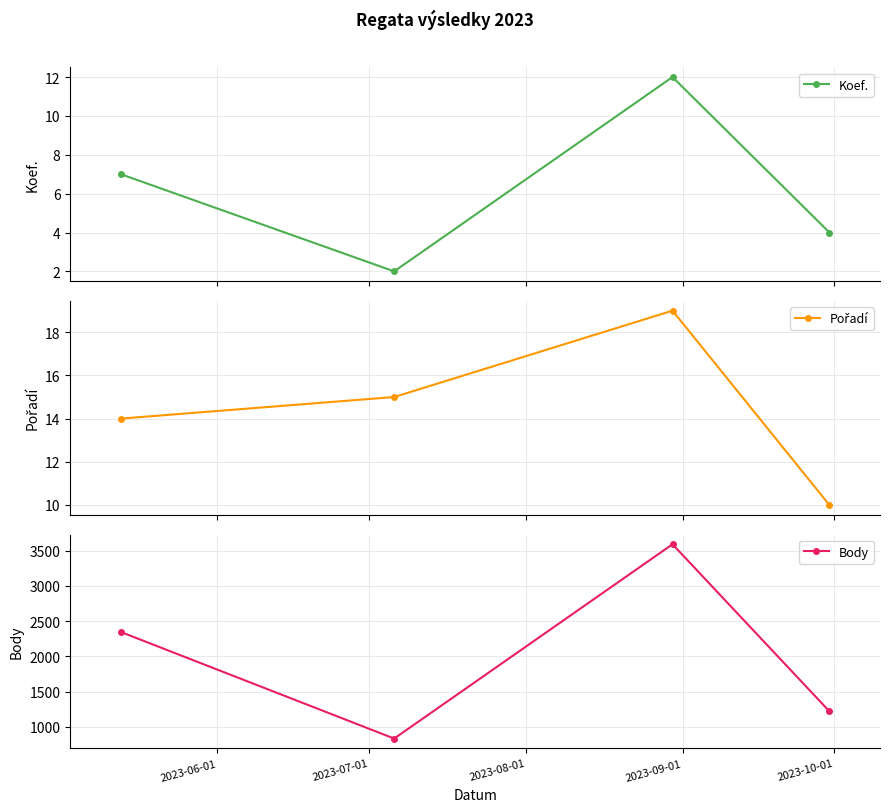

What is the maximum value for Koef.?

12